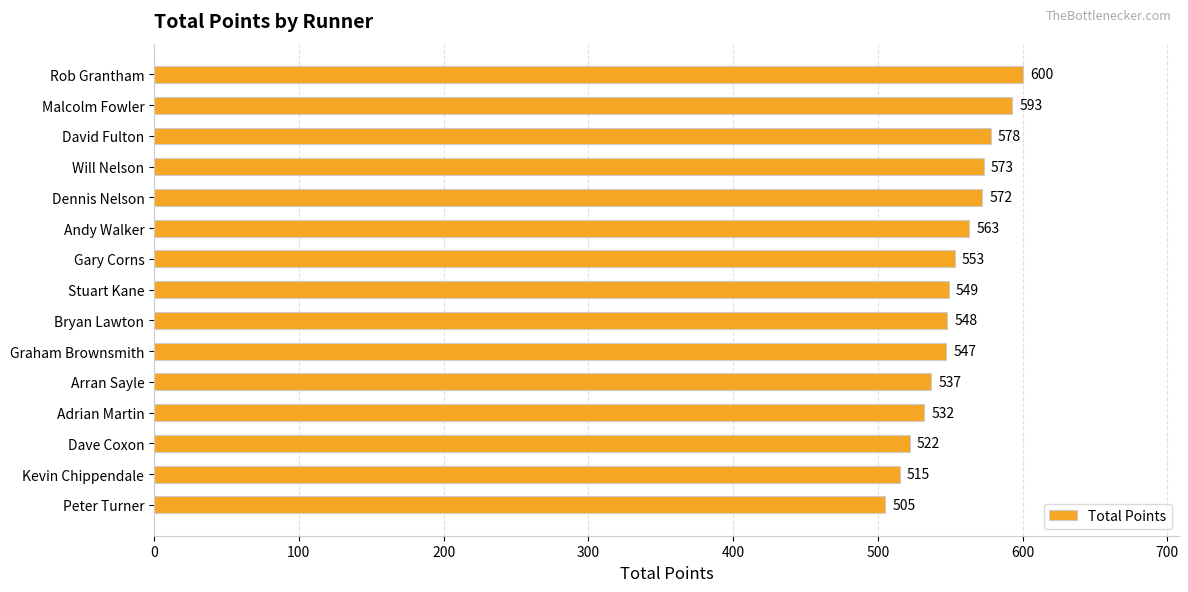

What is the difference between the second highest and minimum values?

88